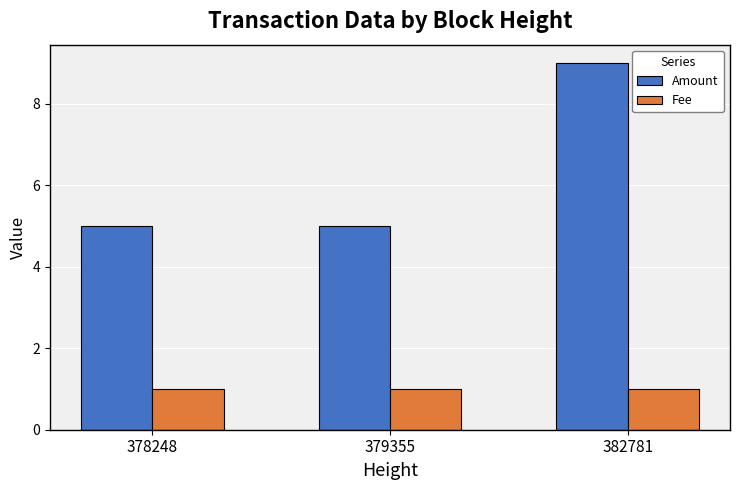

Reading left to right, extract all data points from this chart.

Amount: 5	5	9
Fee: 1	1	1